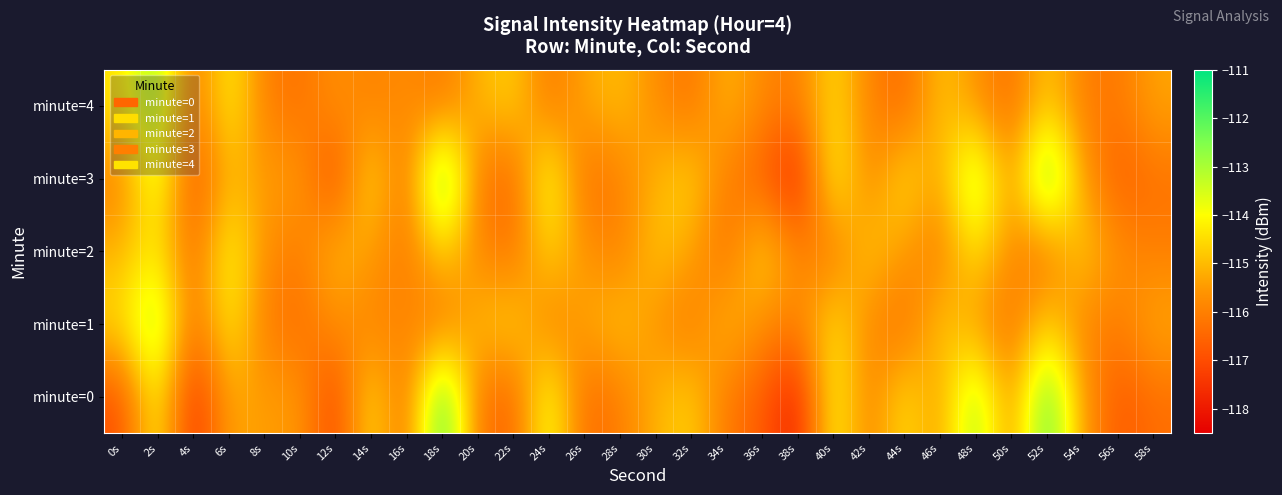

What is the total value across all series at 4s?

-584.0